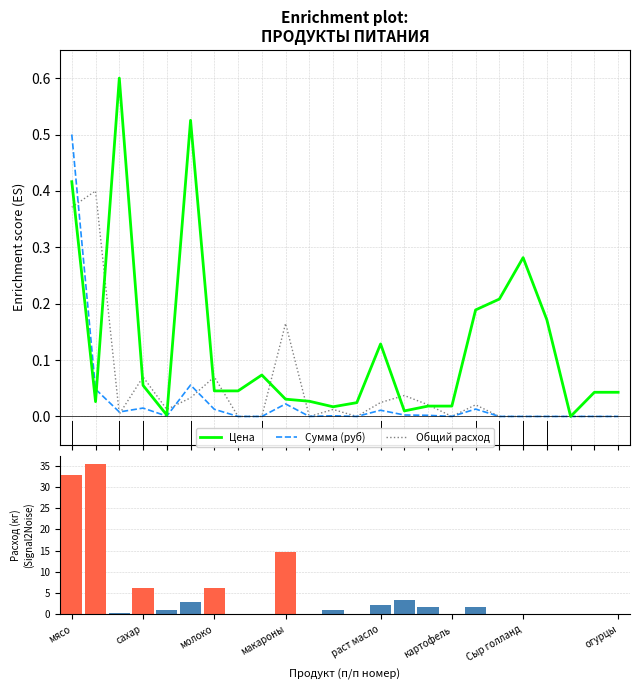

Which series has the largest total across all categories?

Общий расход (кг)